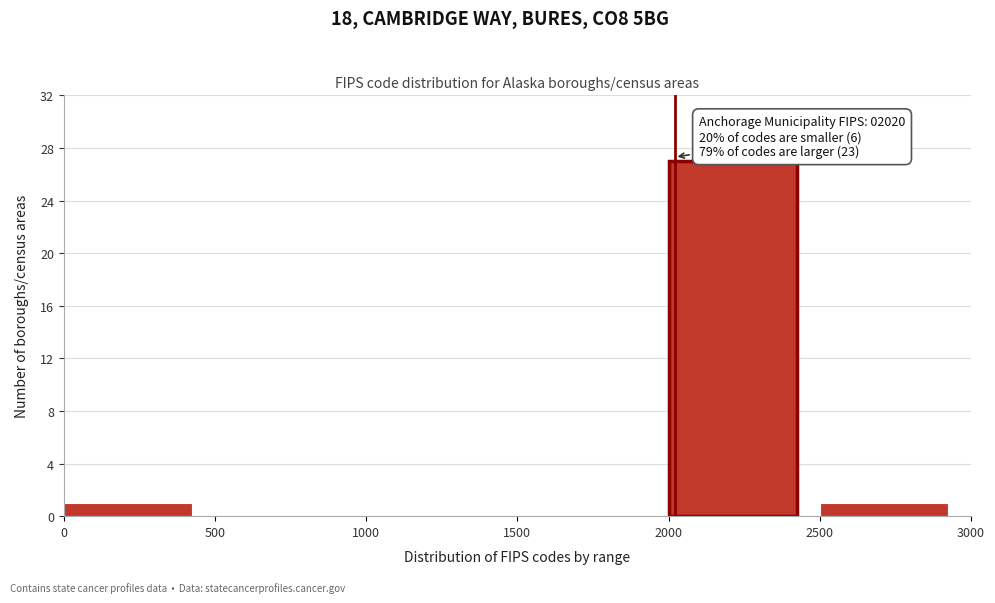

Over which range of the x-axis is the bar tallest?

2000 to 2500